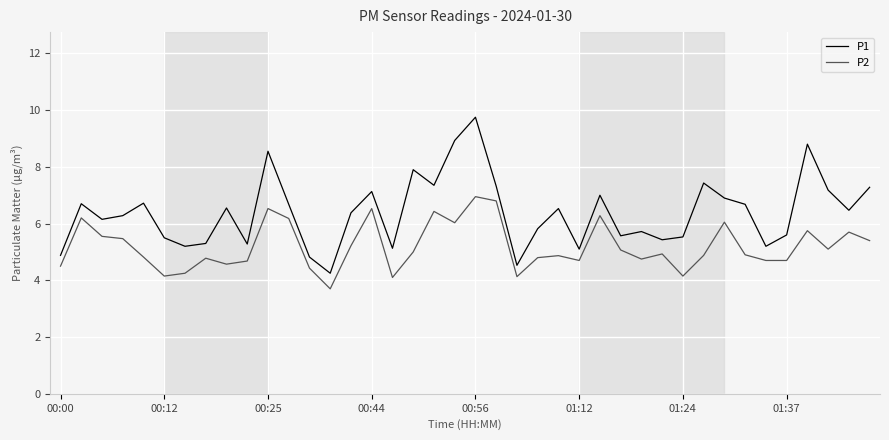

True or false: P2 and P1 intersect in this chart.

False